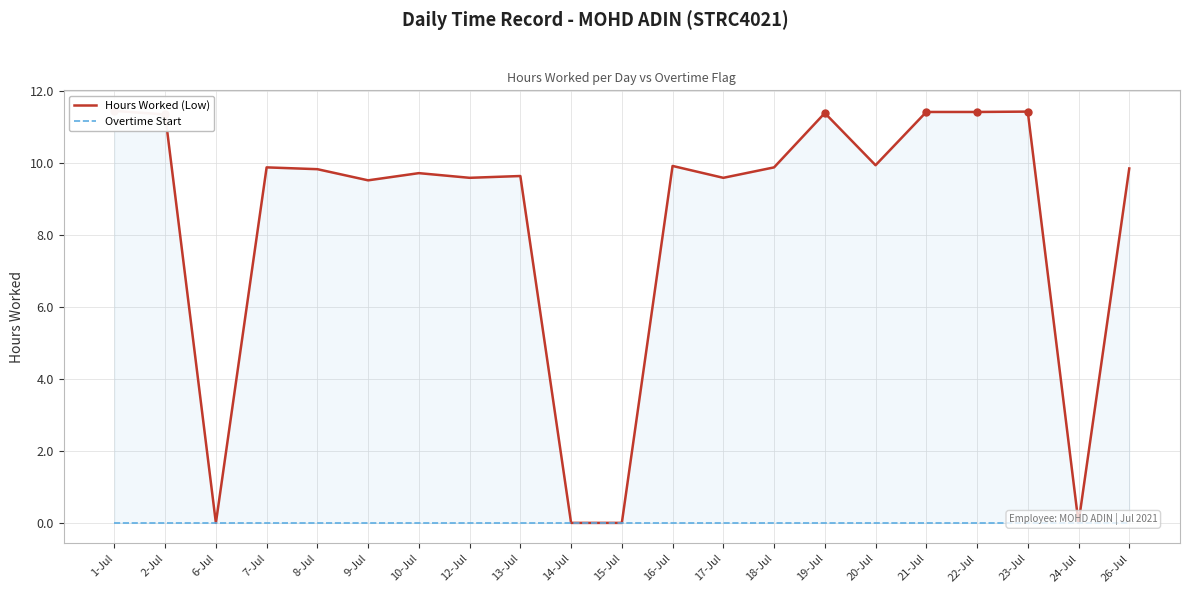

What is the label of the 11th point from the right?

15-Jul